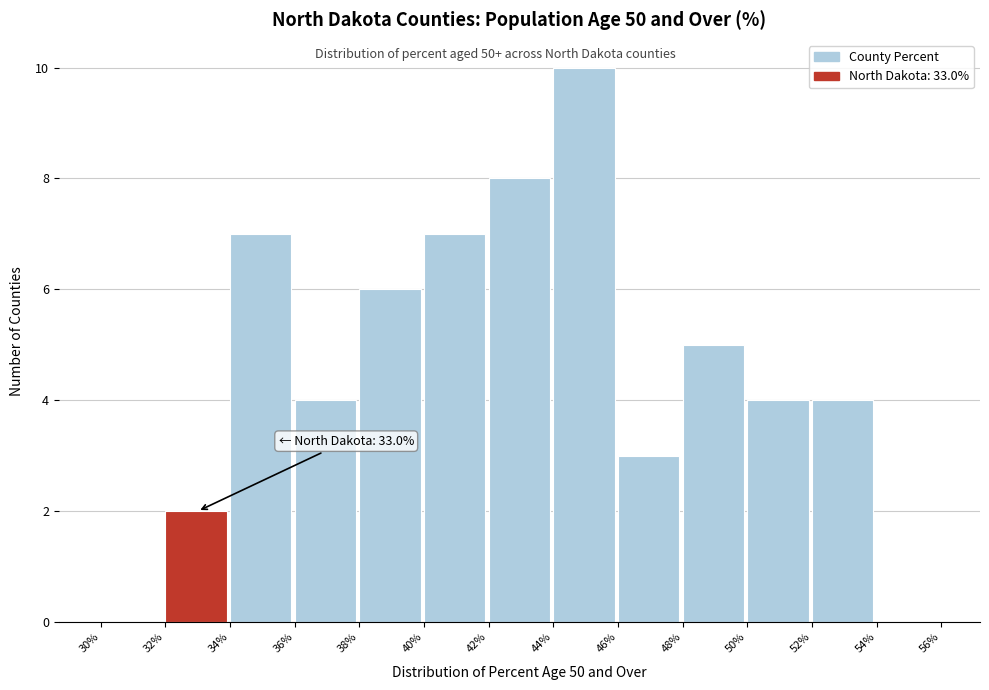

Over which range of the x-axis is the bar tallest?

44% to 46%